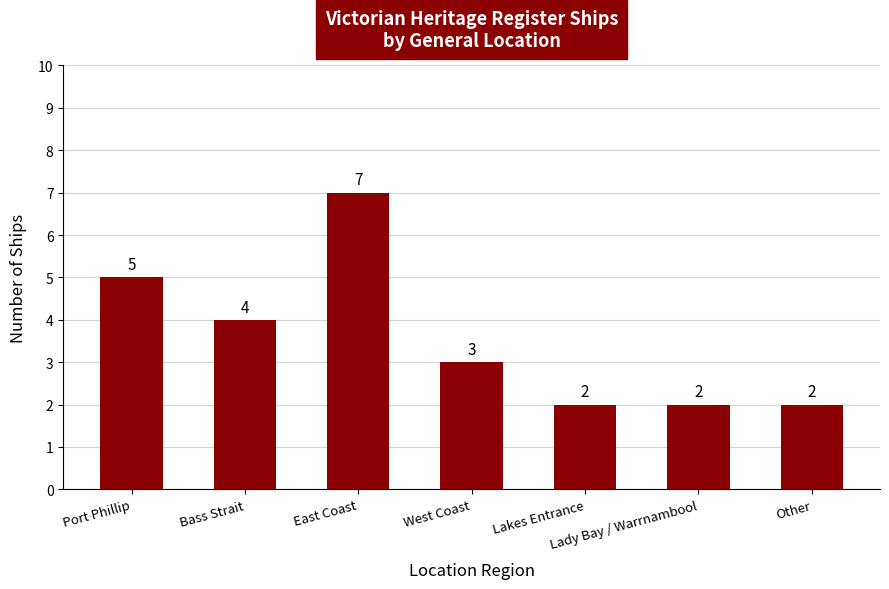

How many data points does each series have?

7